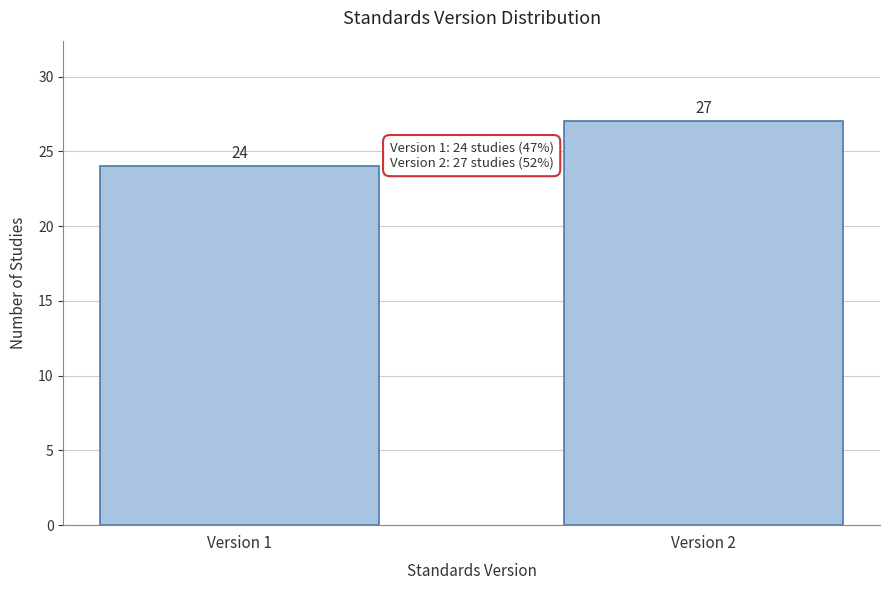

Reading left to right, list all the values displayed in this chart.

Version 1=24	Version 2=27